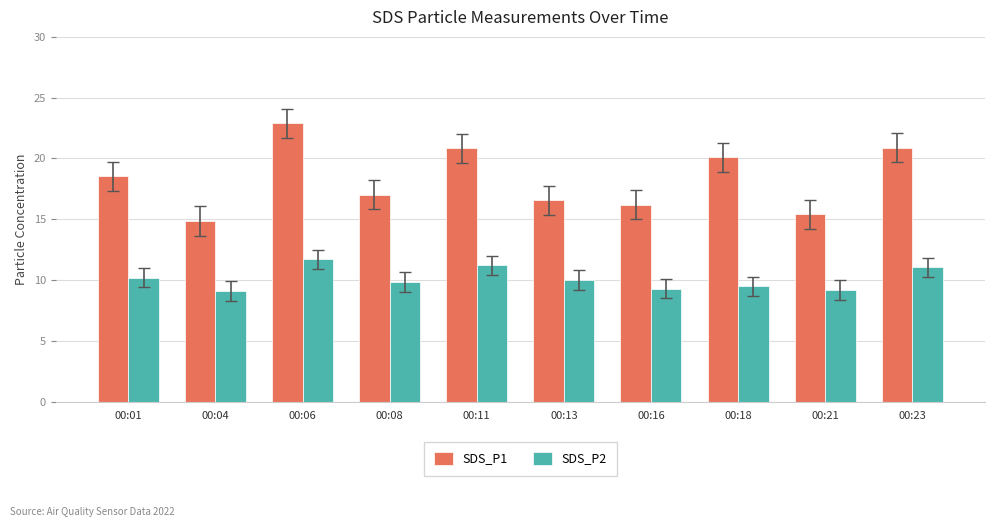

At which category is the sum across all series the highest?

00:06